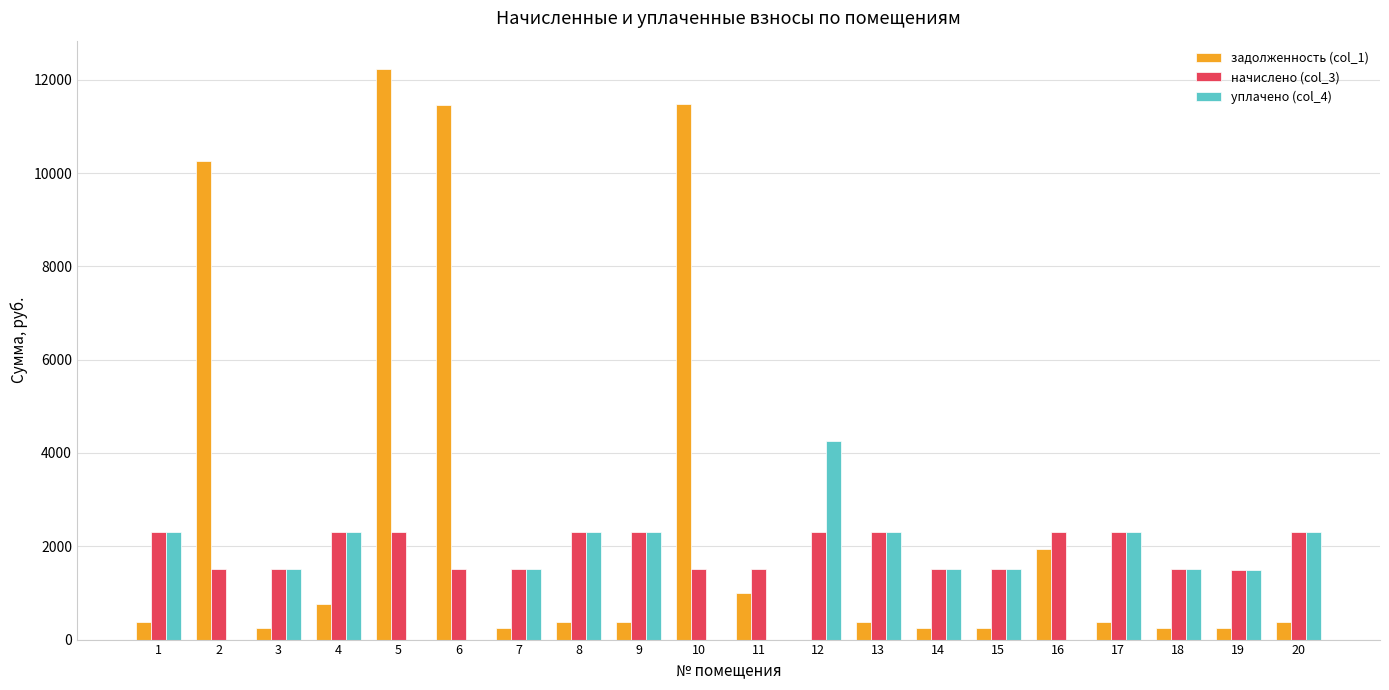

What is the sum of all уплачено (col_4) values?

29460.3